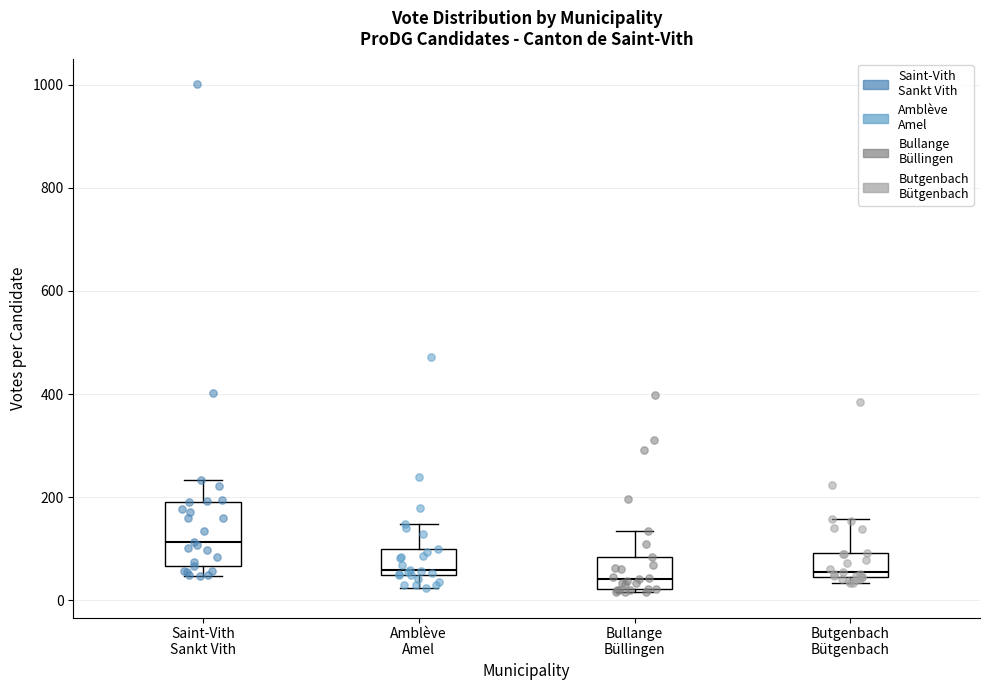

Comparing the boxes themselves (not the whiskers), which one is the tallest?

Saint-Vith Sankt Vith